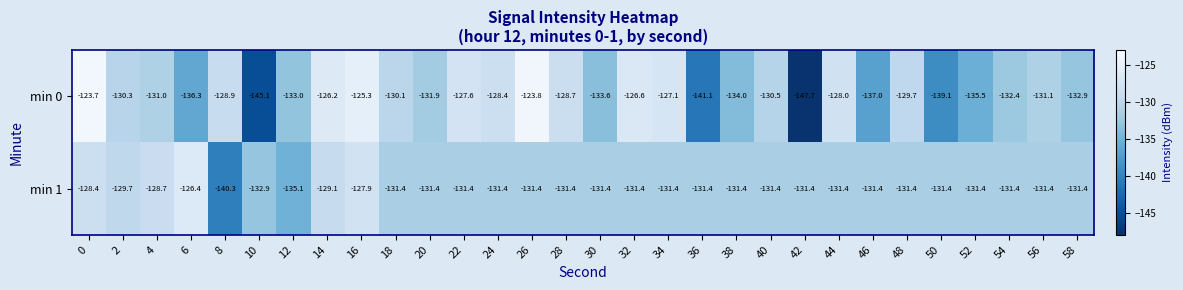

What is the difference between the highest and lowest values at 18?

1.3